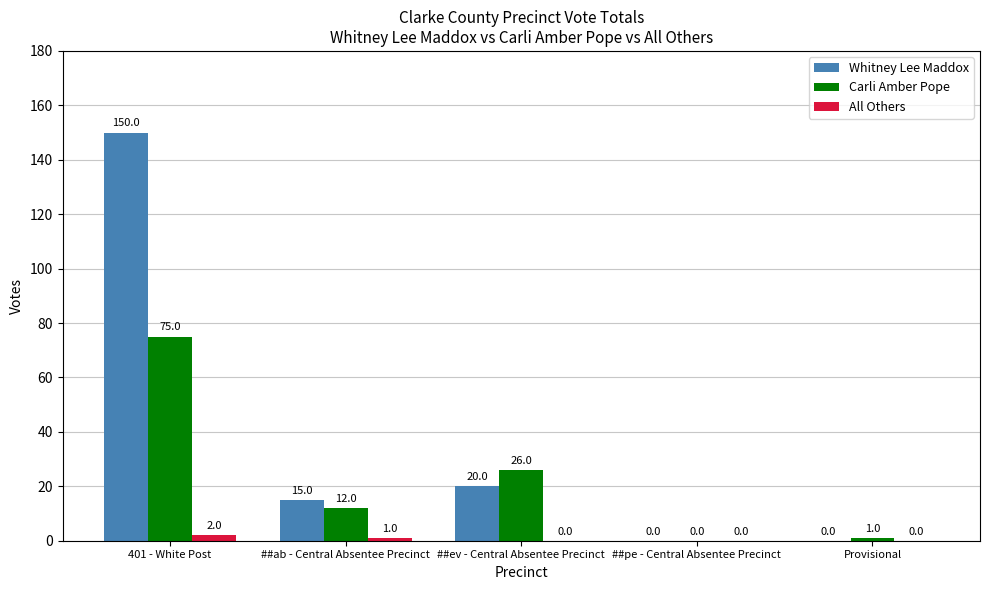

Which series has the largest total across all categories?

Whitney Lee Maddox